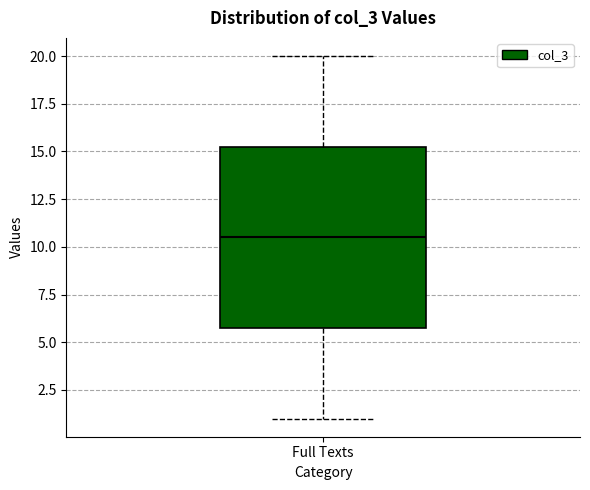

Transcribe this box plot: give where the median line is, the range the box spans, and where the two whiskers end, as read against the y-axis. The values are not printed on the chart, so give them approximately, as read against the axis.

median 10.5, box 6.0 to 15.5, whiskers 1.0 to 20.0